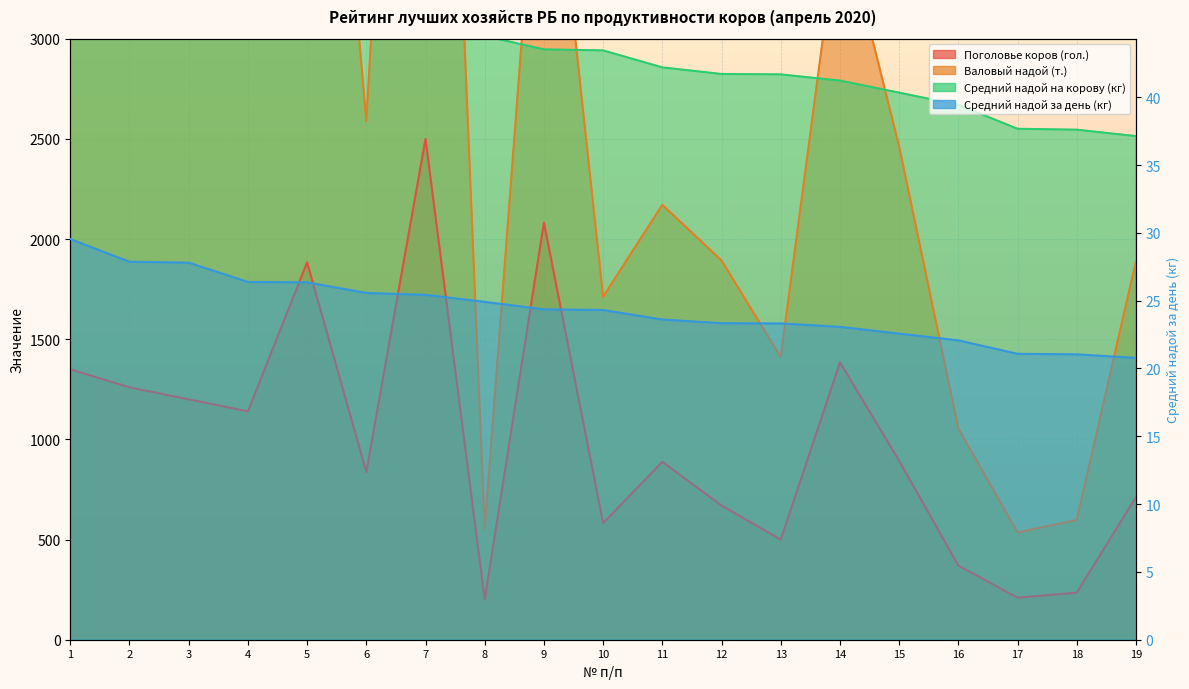

In Поголовье коров (гол.), how many points are higher than both neighbors (excluding endpoints)?

5